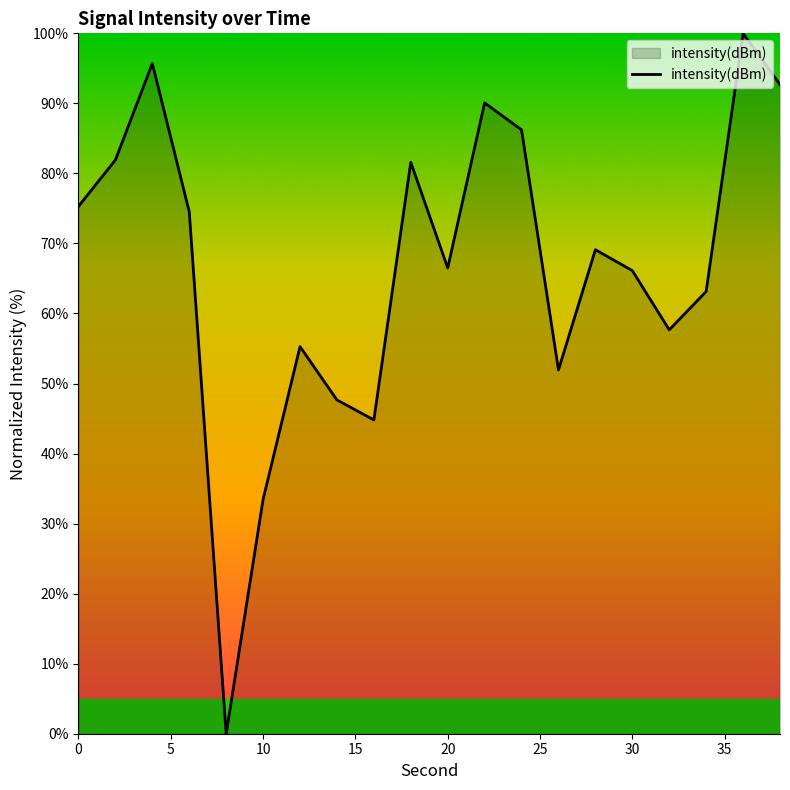

What is the maximum value shown in the chart?

100.0